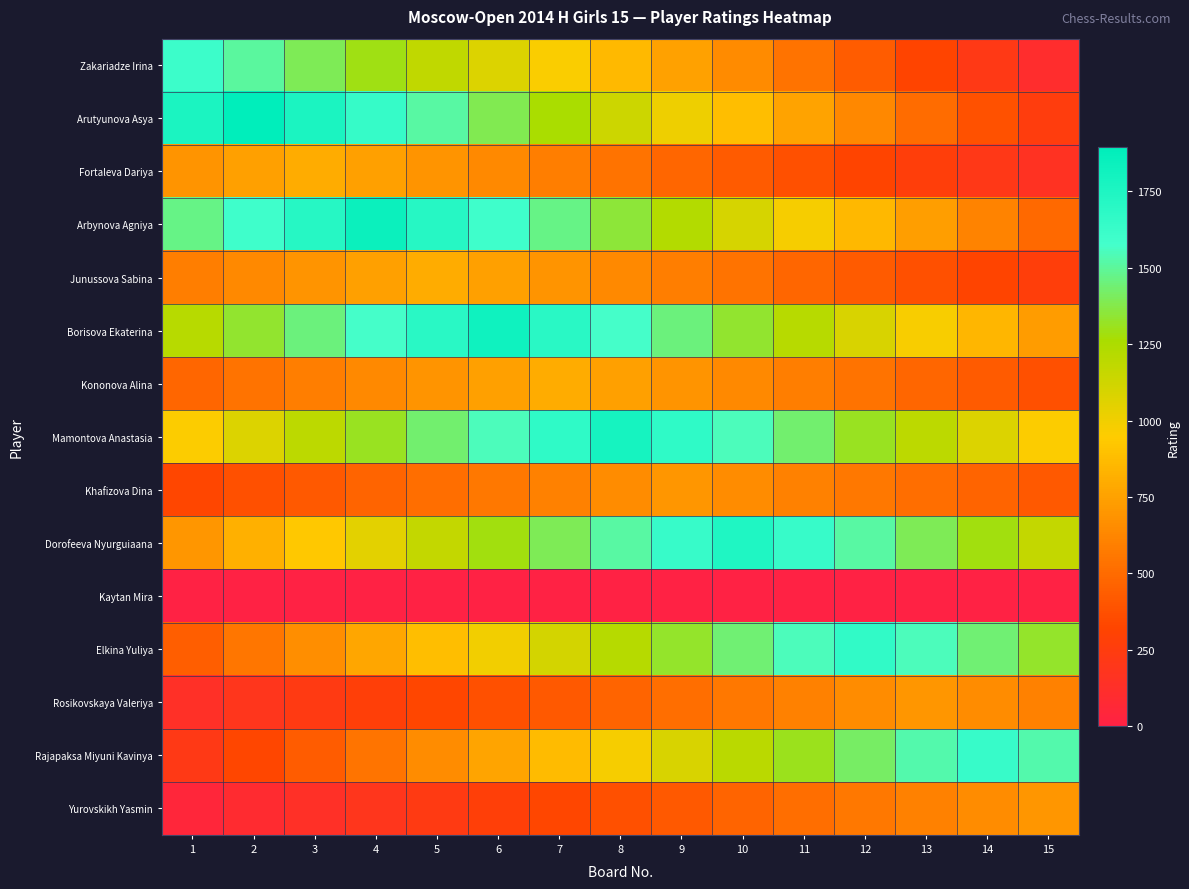

Reading left to right, transcribe all the data shown in this chart.

Zakariadze Irina: 1=1611.0	2=1503.6	3=1396.2	4=1288.8	5=1181.4	6=1074.0	7=966.6	8=859.2	9=751.8	10=644.4	11=537.0	12=429.6	13=322.2	14=214.8	15=107.4
Arutyunova Asya: 1=1767.7	2=1894.0	3=1767.7	4=1641.5	5=1515.2	6=1388.9	7=1262.7	8=1136.4	9=1010.1	10=883.9	11=757.6	12=631.3	13=505.1	14=378.8	15=252.5
Fortaleva Dariya: 1=693.3	2=746.7	3=800.0	4=746.7	5=693.3	6=640.0	7=586.7	8=533.3	9=480.0	10=426.7	11=373.3	12=320.0	13=266.7	14=213.3	15=160.0
Arbynova Agniya: 1=1469.6	2=1592.1	3=1714.5	4=1837.0	5=1714.5	6=1592.1	7=1469.6	8=1347.1	9=1224.7	10=1102.2	11=979.7	12=857.3	13=734.8	14=612.3	15=489.9
Junussova Sabina: 1=586.7	2=640.0	3=693.3	4=746.7	5=800.0	6=746.7	7=693.3	8=640.0	9=586.7	10=533.3	11=480.0	12=426.7	13=373.3	14=320.0	15=266.7
Borisova Ekaterina: 1=1212.0	2=1333.2	3=1454.4	4=1575.6	5=1696.8	6=1818.0	7=1696.8	8=1575.6	9=1454.4	10=1333.2	11=1212.0	12=1090.8	13=969.6	14=848.4	15=727.2
Kononova Alina: 1=480.0	2=533.3	3=586.7	4=640.0	5=693.3	6=746.7	7=800.0	8=746.7	9=693.3	10=640.0	11=586.7	12=533.3	13=480.0	14=426.7	15=373.3
Mamontova Anastasia: 1=954.7	2=1074.0	3=1193.3	4=1312.7	5=1432.0	6=1551.3	7=1670.7	8=1790.0	9=1670.7	10=1551.3	11=1432.0	12=1312.7	13=1193.3	14=1074.0	15=954.7
Khafizova Dina: 1=326.7	2=373.3	3=420.0	4=466.7	5=513.3	6=560.0	7=606.7	8=653.3	9=700.0	10=653.3	11=606.7	12=560.0	13=513.3	14=466.7	15=420.0
Dorofeeva Nyurguiaana: 1=698.4	2=814.8	3=931.2	4=1047.6	5=1164.0	6=1280.4	7=1396.8	8=1513.2	9=1629.6	10=1746.0	11=1629.6	12=1513.2	13=1396.8	14=1280.4	15=1164.0
Kaytan Mira: 1=0.0	2=0.0	3=0.0	4=0.0	5=0.0	6=0.0	7=0.0	8=0.0	9=0.0	10=0.0	11=0.0	12=0.0	13=0.0	14=0.0	15=0.0
Elkina Yuliya: 1=443.5	2=554.3	3=665.2	4=776.1	5=886.9	6=997.8	7=1108.7	8=1219.5	9=1330.4	10=1441.3	11=1552.1	12=1663.0	13=1552.1	14=1441.3	15=1330.4
Rosikovskaya Valeriya: 1=140.0	2=186.7	3=233.3	4=280.0	5=326.7	6=373.3	7=420.0	8=466.7	9=513.3	10=560.0	11=606.7	12=653.3	13=700.0	14=653.3	15=606.7
Rajapaksa Miyuni Kavinya: 1=218.0	2=327.0	3=436.0	4=545.0	5=654.0	6=763.0	7=872.0	8=981.0	9=1090.0	10=1199.0	11=1308.0	12=1417.0	13=1526.0	14=1635.0	15=1526.0
Yurovskikh Yasmin: 1=46.7	2=93.3	3=140.0	4=186.7	5=233.3	6=280.0	7=326.7	8=373.3	9=420.0	10=466.7	11=513.3	12=560.0	13=606.7	14=653.3	15=700.0